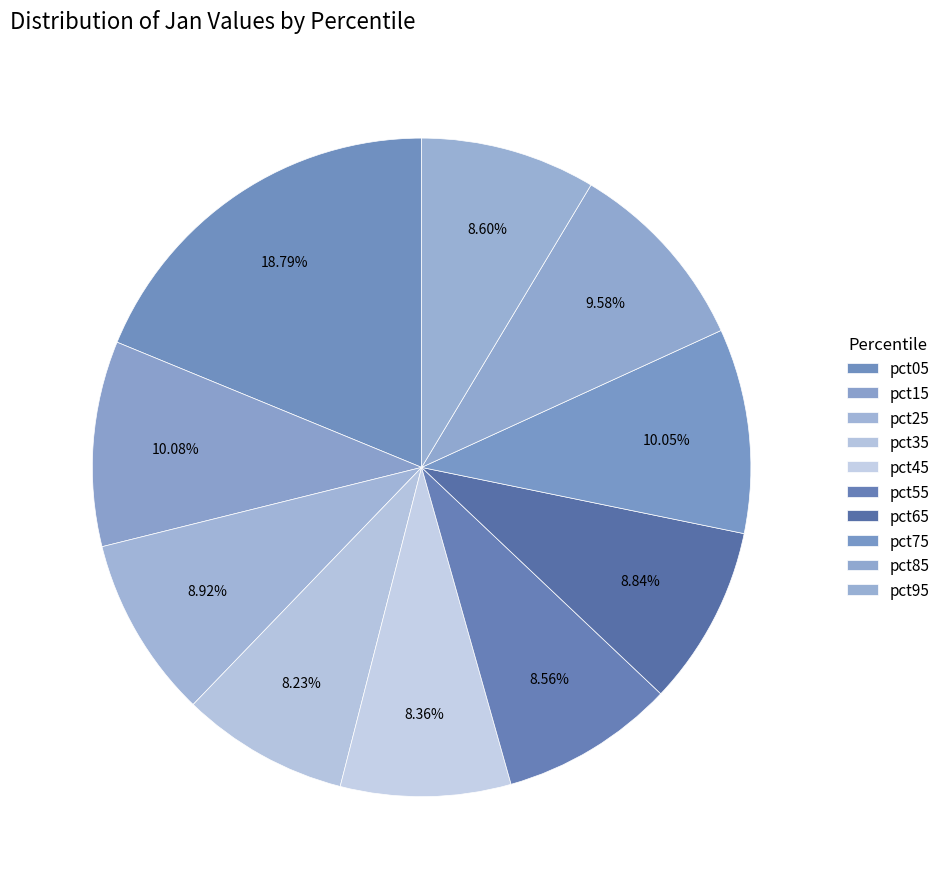

Count the number of slices in the pie.

10